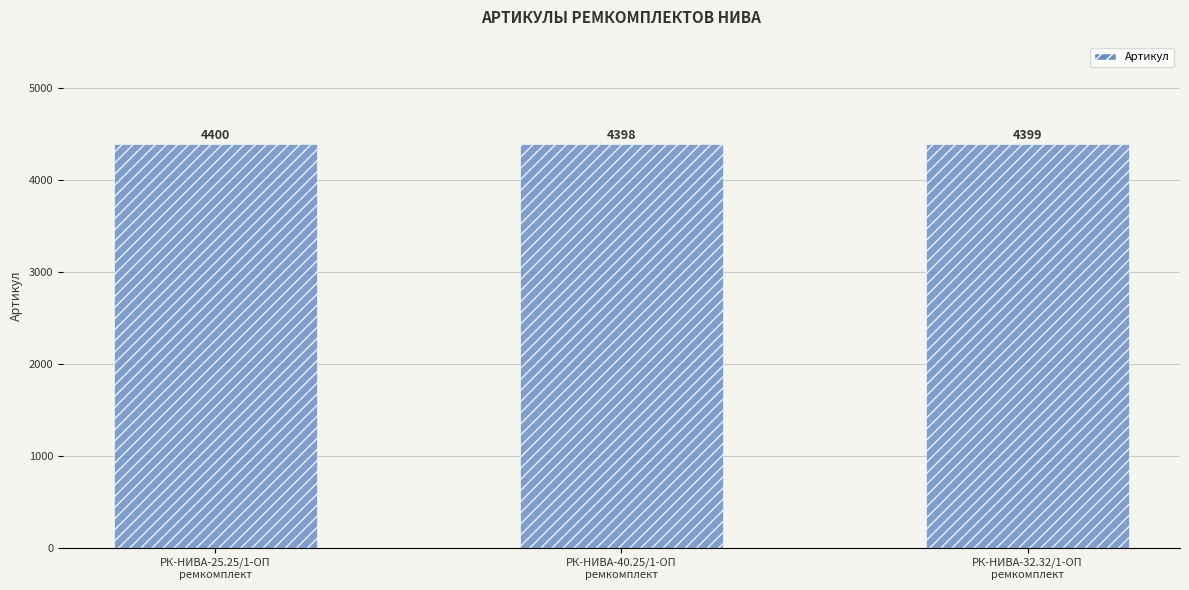

The value at РК-НИВА-25.25/1-ОП
ремкомплект is 2347. True or false?

False